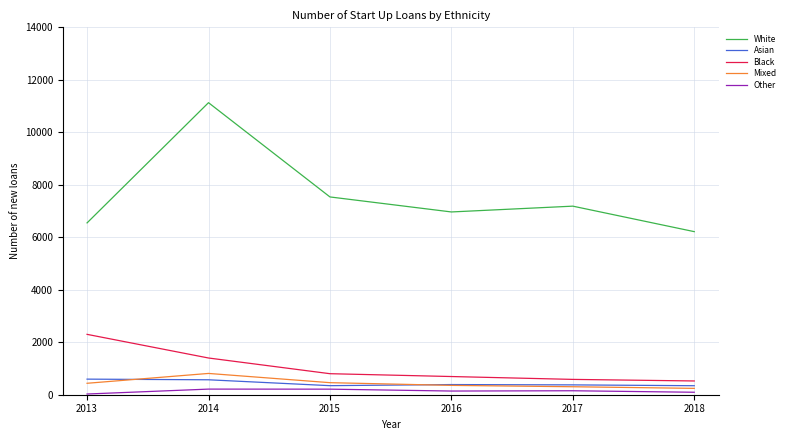

Which series has the largest total across all categories?

White